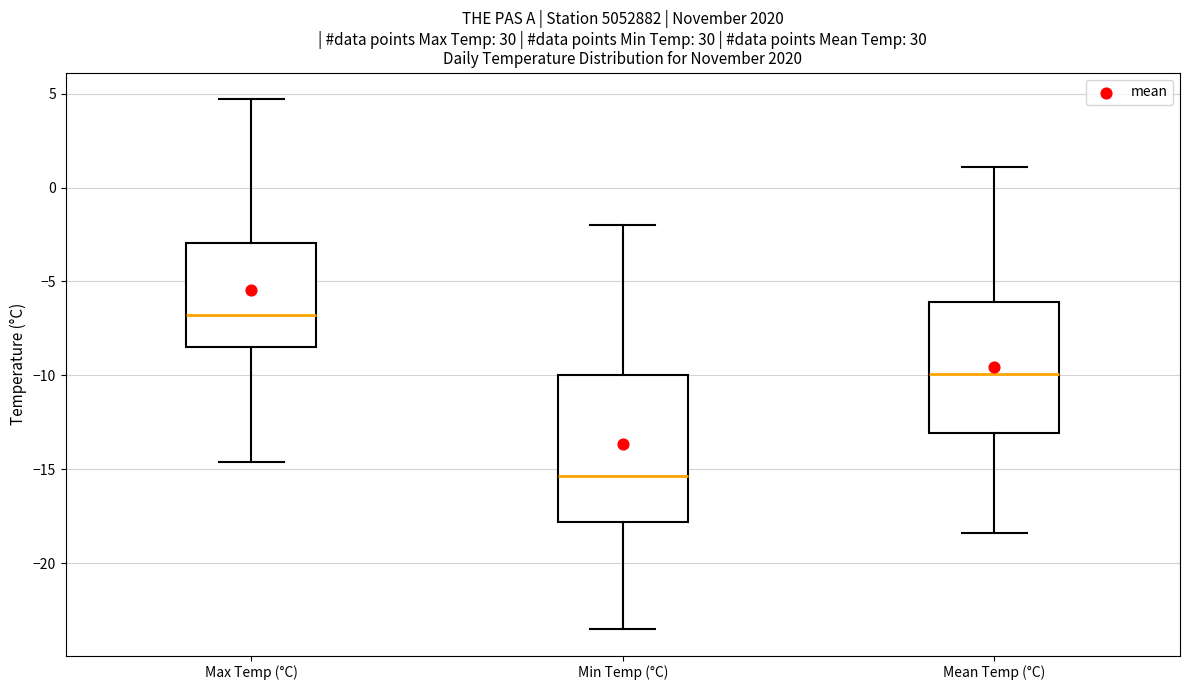

Which box is the tallest, from its lower edge to its upper edge?

Min Temp (°C)